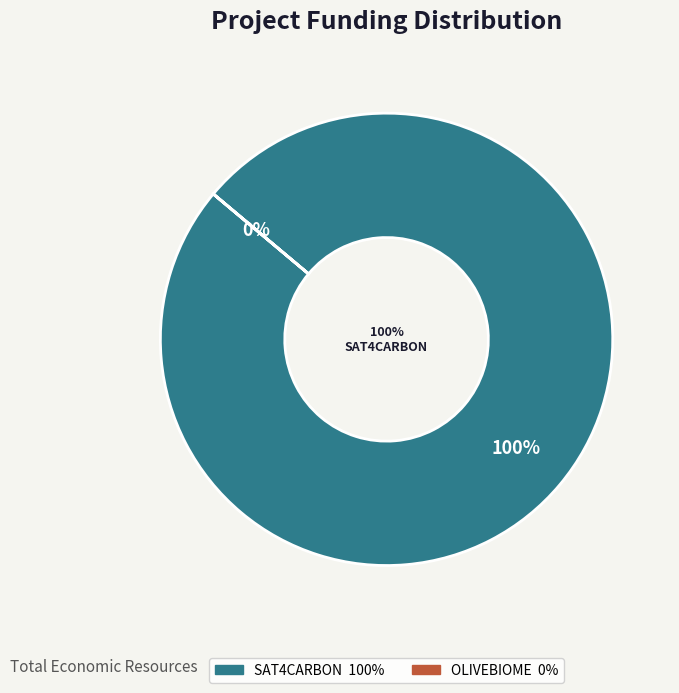

Is SAT4CARBON the majority of the pie?

Yes